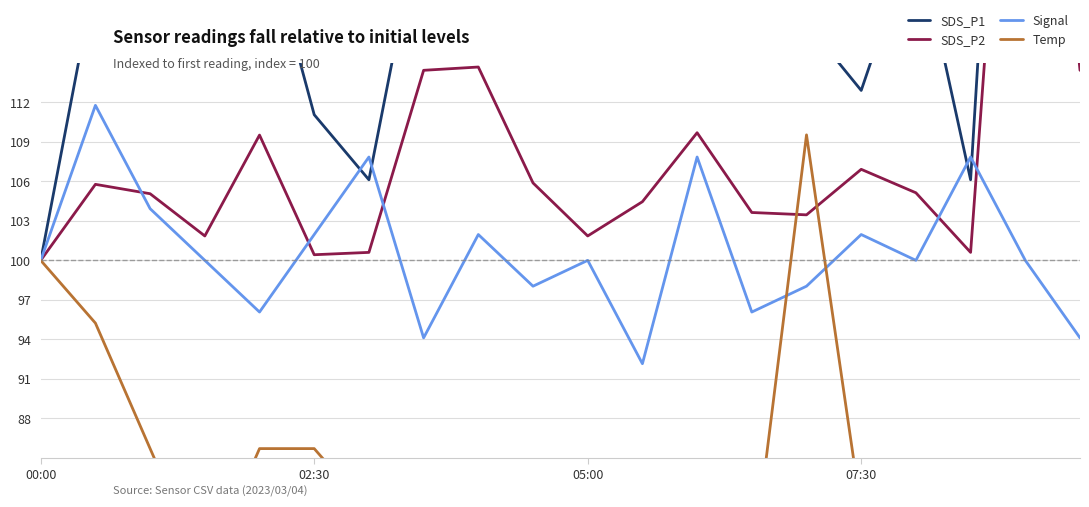

What is the maximum value shown in the chart?

173.6